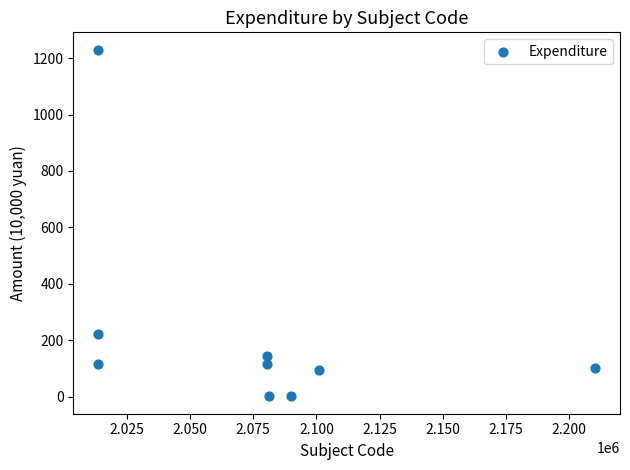

What is the range of Y values (max minus min)?

1229.0